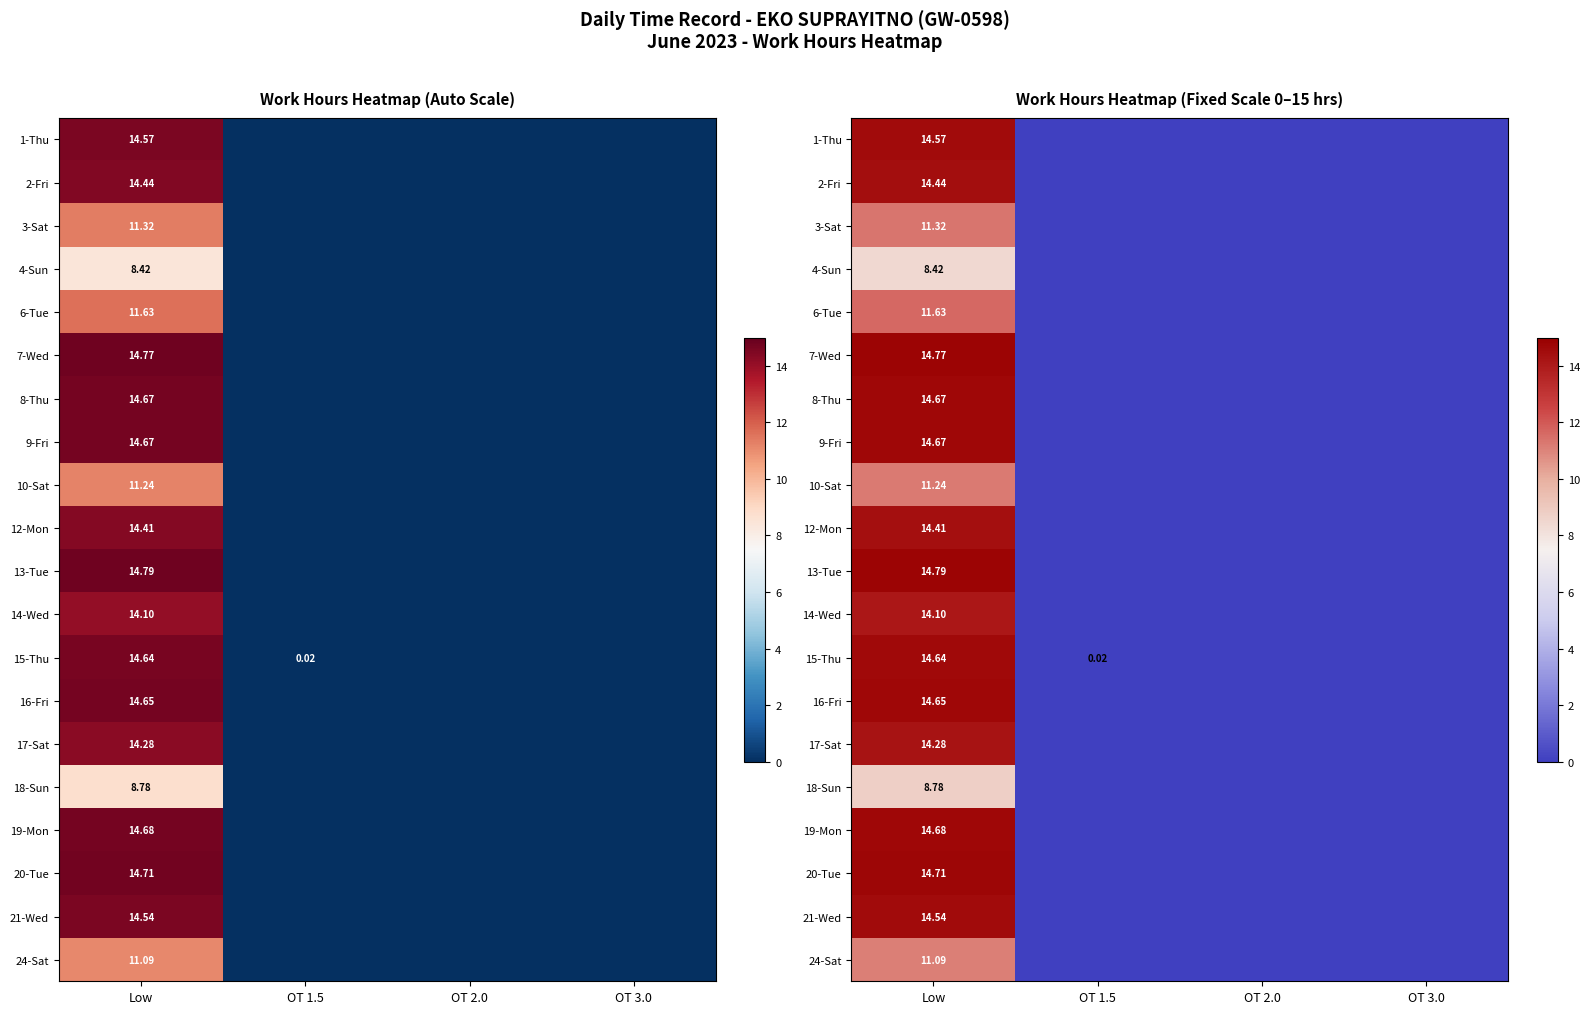

The 21-Wed series shows 5.7 at OT 2.0. True or false?

False